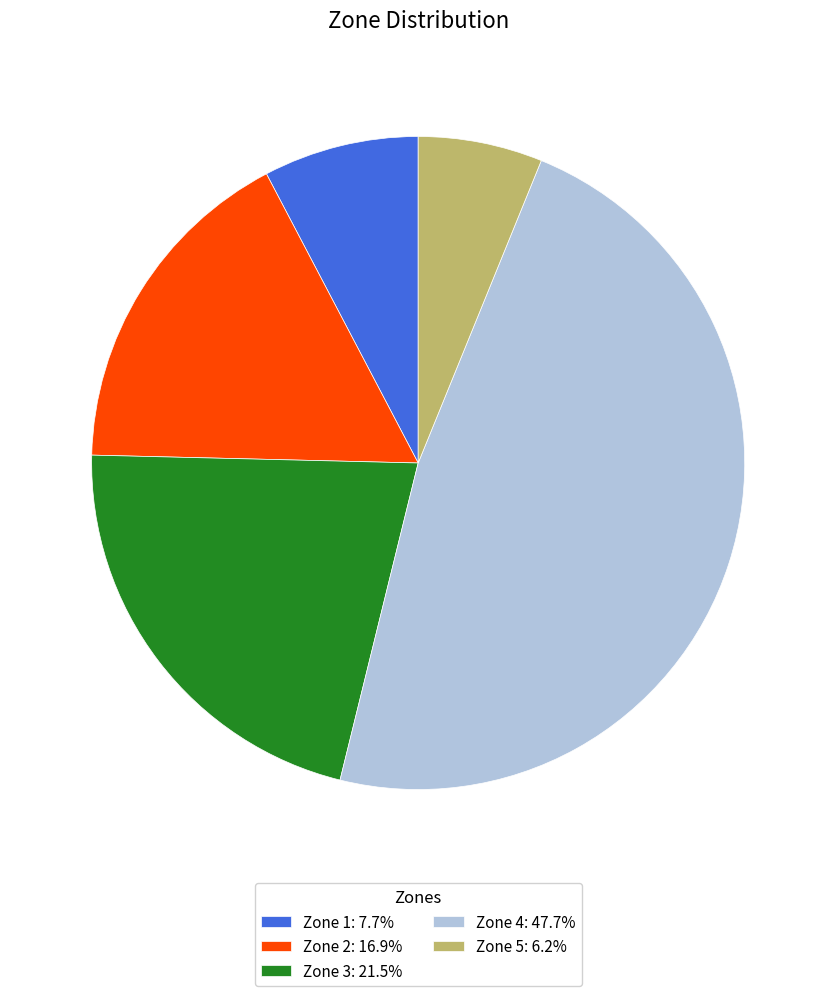

What is the ratio of the value at Zone 1: 7.7% to the value at Zone 3: 21.5%?

0.4